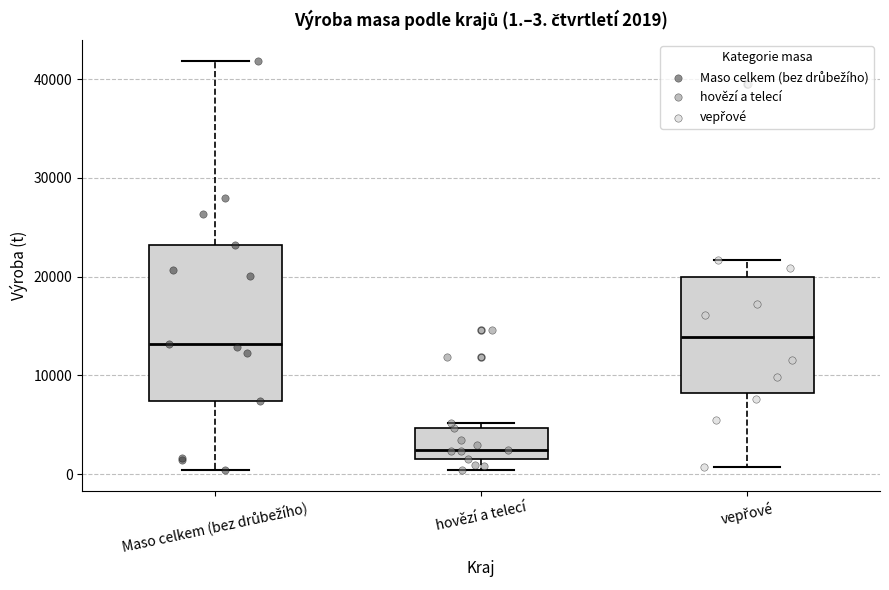

Which box is the tallest, from its lower edge to its upper edge?

Maso celkem (bez drůbežího)